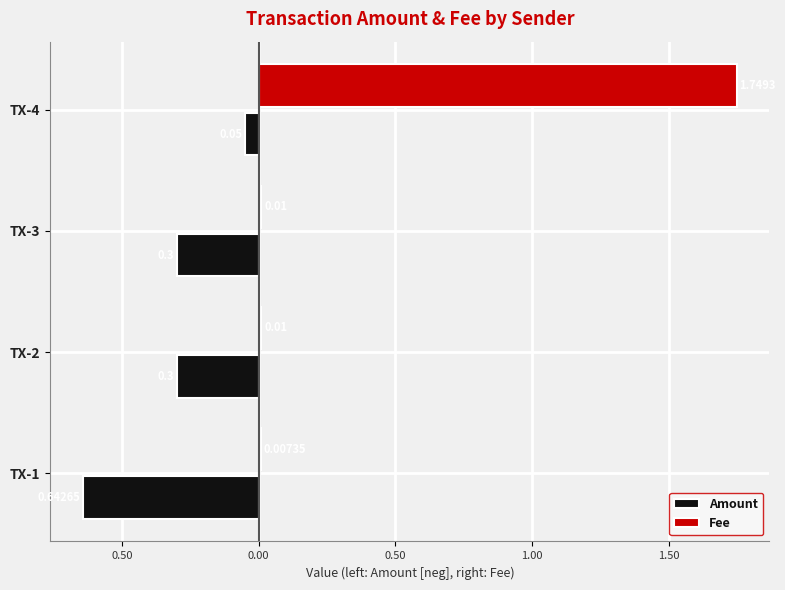

What are all the series names shown in the legend?

Amount, Fee